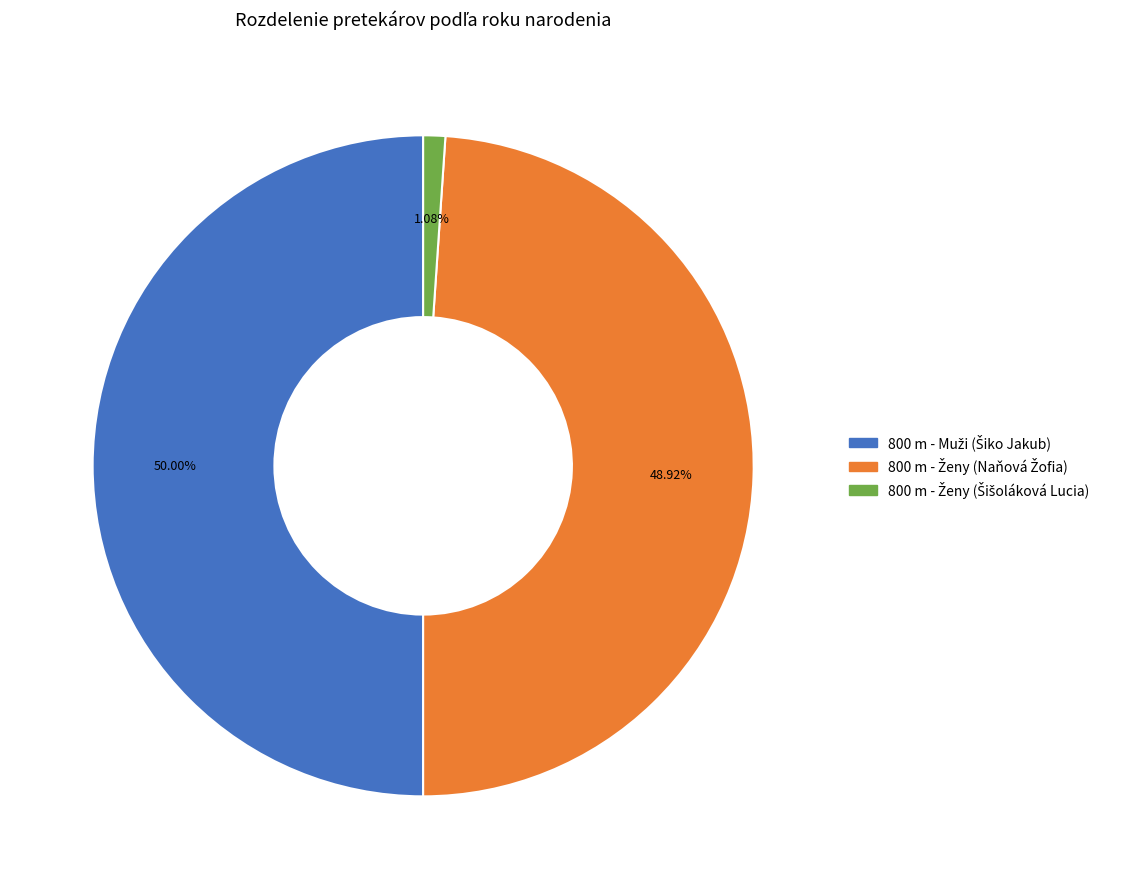

To the nearest percent, what is the average slice percentage?

33%